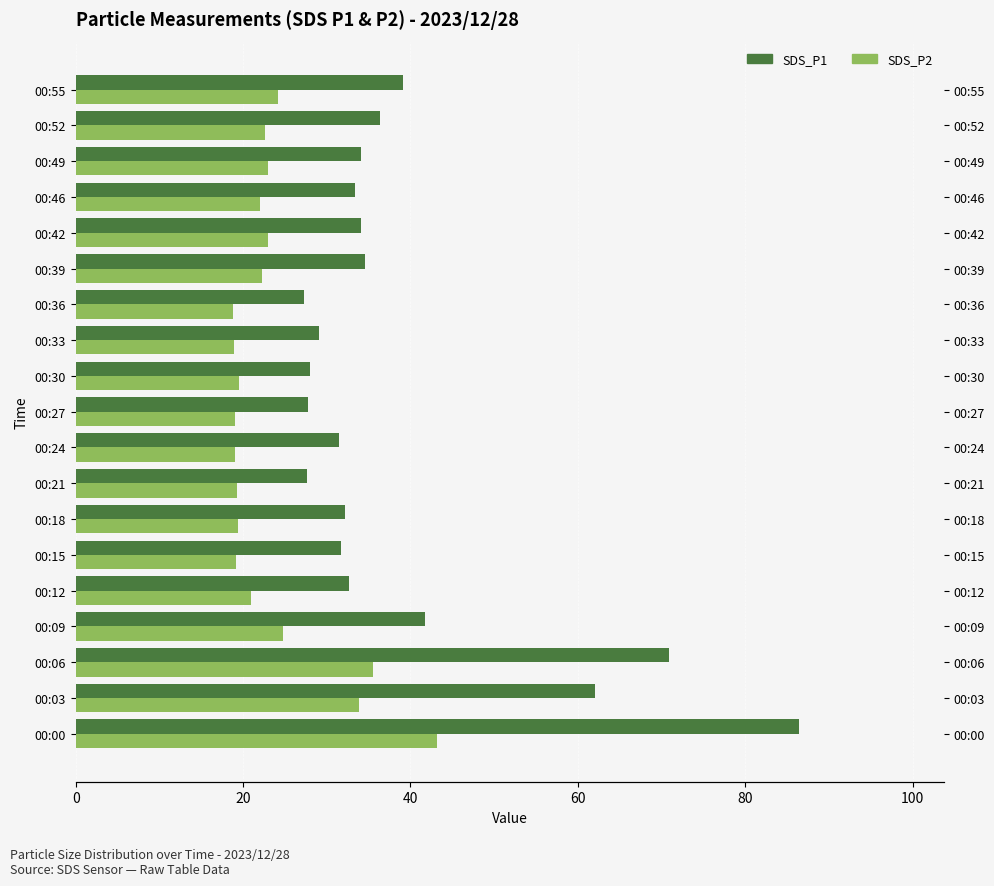

Reading left to right, what are all the values shown in this chart?

SDS_P1: 86.5	62.0	70.9	41.7	32.6	31.7	32.2	27.6	31.5	27.8	27.9	29.1	27.2	34.6	34.1	33.4	34.1	36.4	39.2
SDS_P2: 43.2	33.9	35.5	24.8	20.9	19.2	19.4	19.3	19.0	19.0	19.5	18.9	18.8	22.3	23.0	22.1	23.0	22.6	24.1